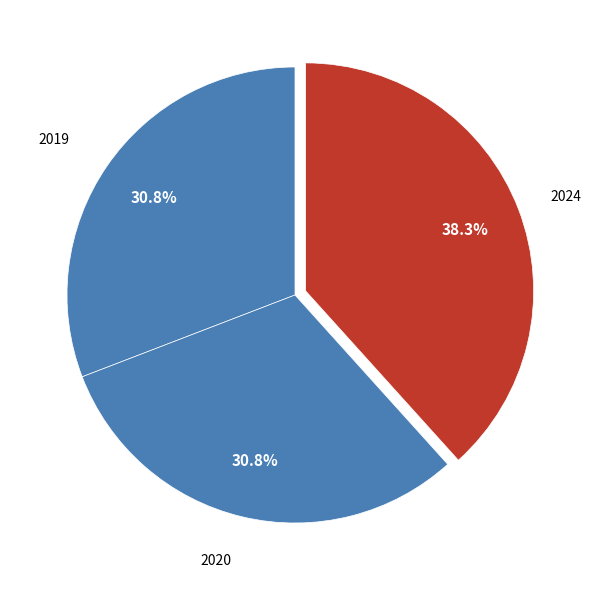

What is the ratio of the value at 2024 to the value at 2019?

1.2